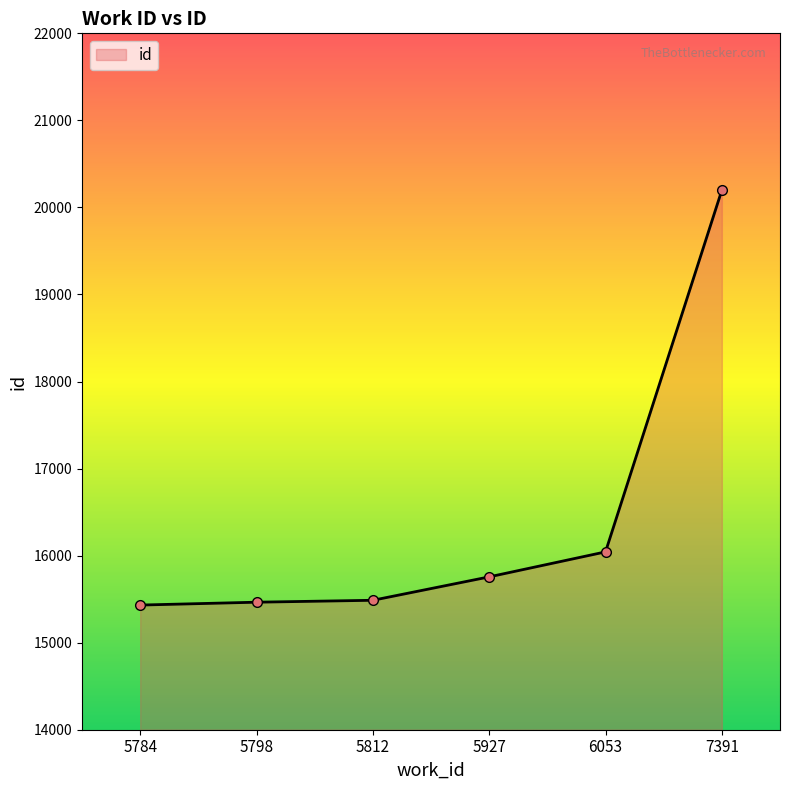

What is the maximum value shown in the chart?

20198